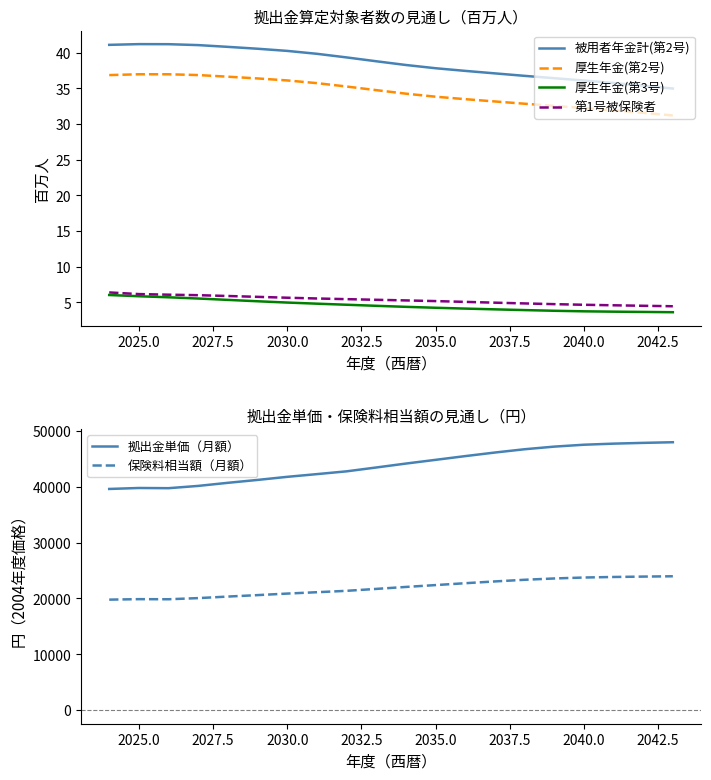

True or false: 厚生年金(第2号) and 被用者年金計(第2号) cross at least once.

False